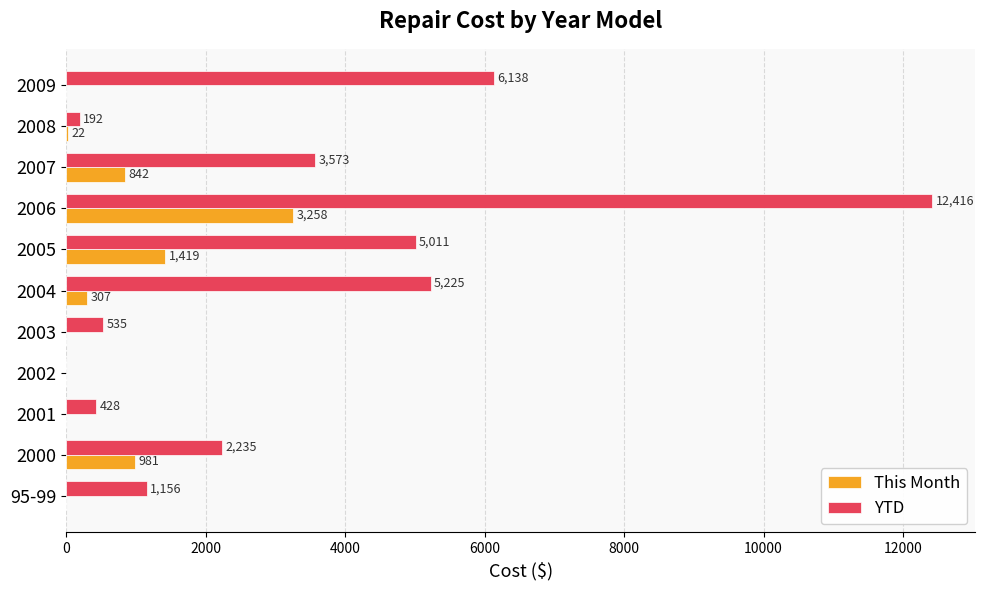

At which category is the sum across all series the highest?

2006